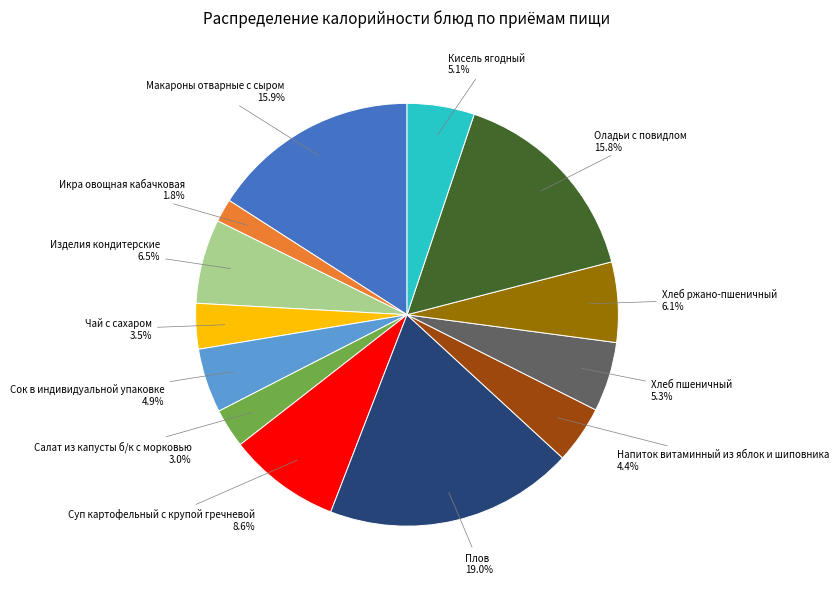

Does Плов represent more than half of the total?

No